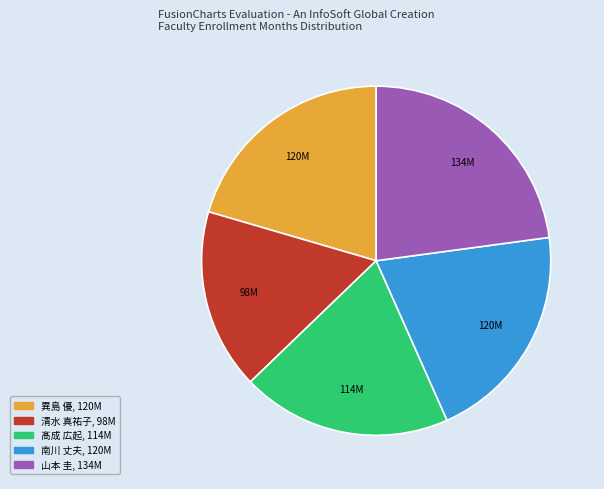

Which slice is the largest?

山本 圭